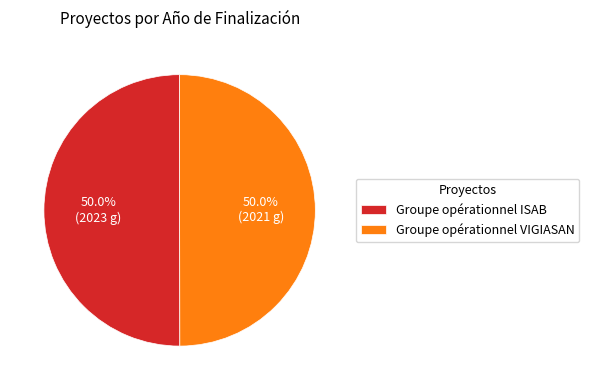

Is the sum of Groupe opérationnel VIGIASAN and Groupe opérationnel ISAB greater than half?

Yes